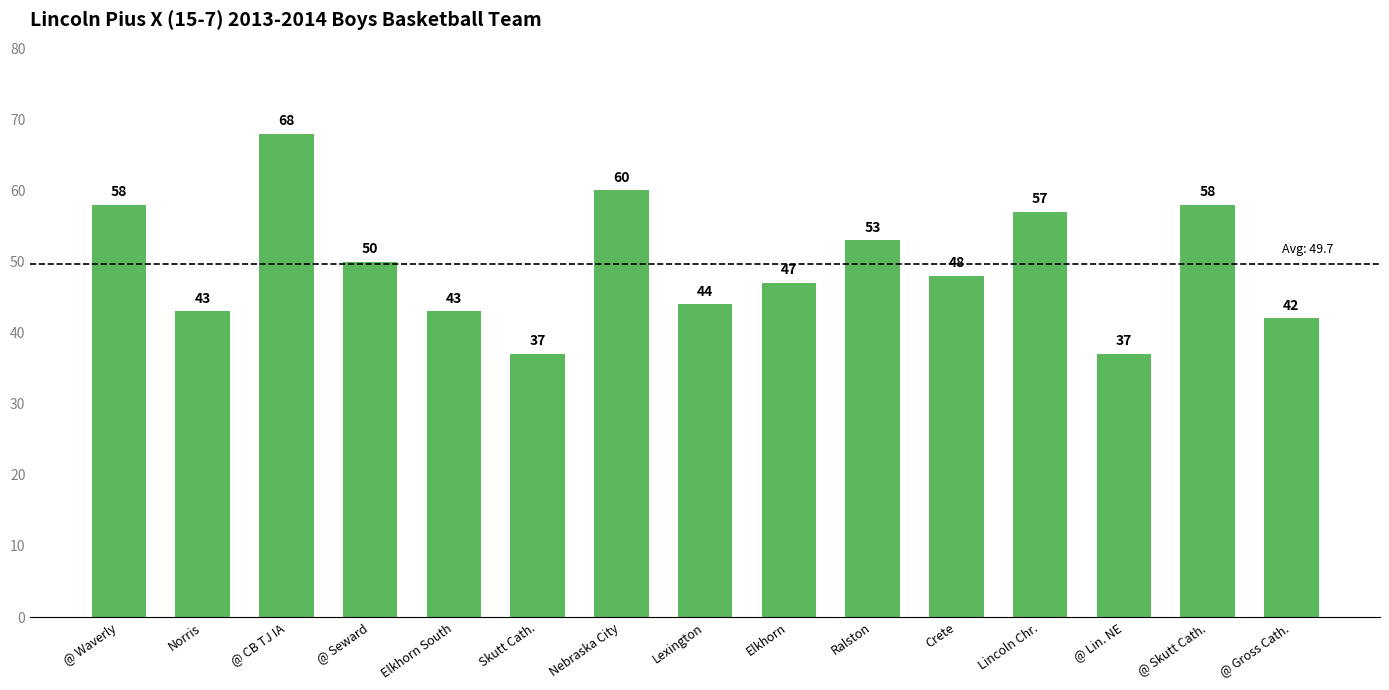

True or false: the data shows 70 at @ Gross Cath..

False